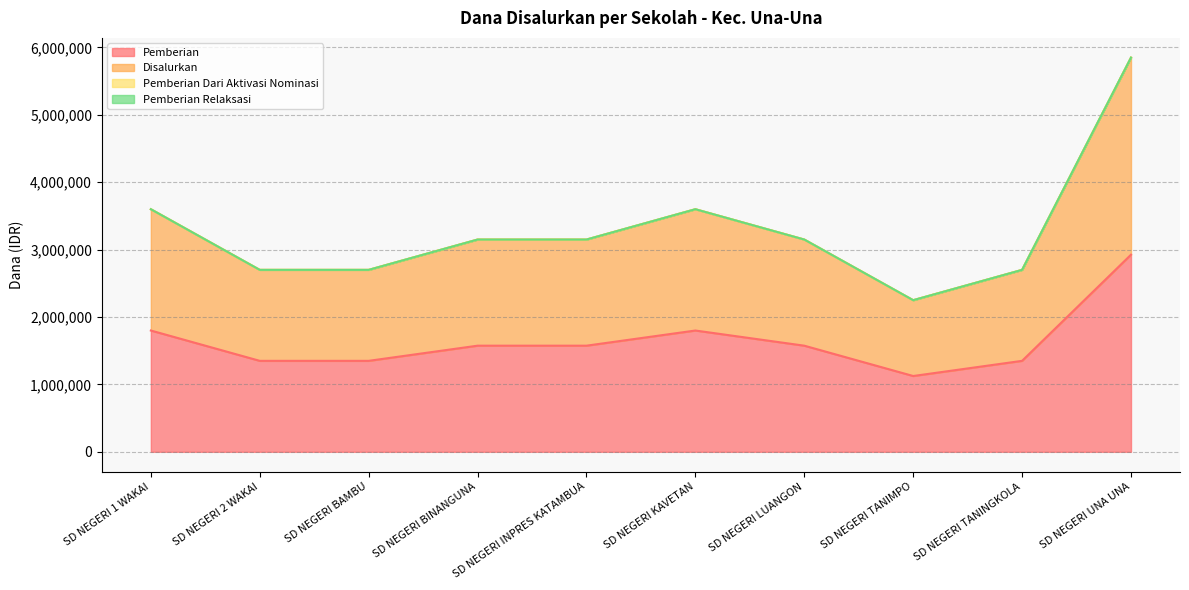

At how many categories does at least one series exceed 4406973?

1